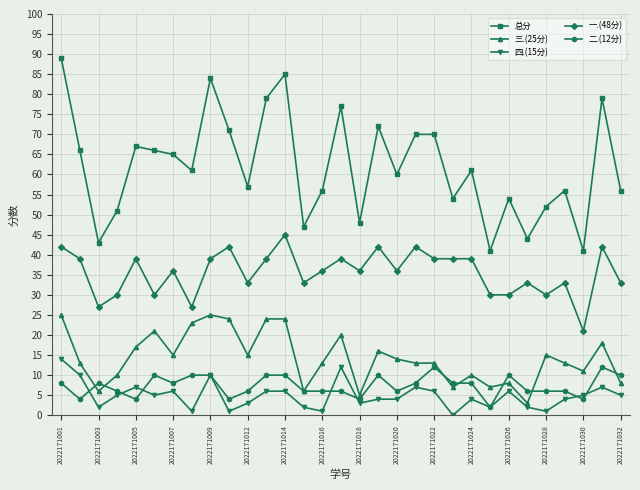

True or false: 总分 has more than 1 interior local peaks.

True